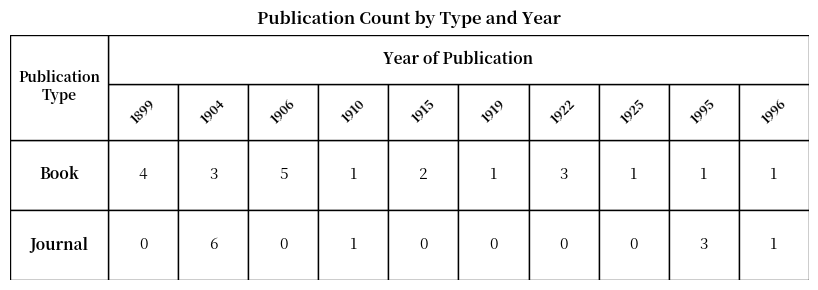

Which label corresponds to the smallest value in the chart?

1899